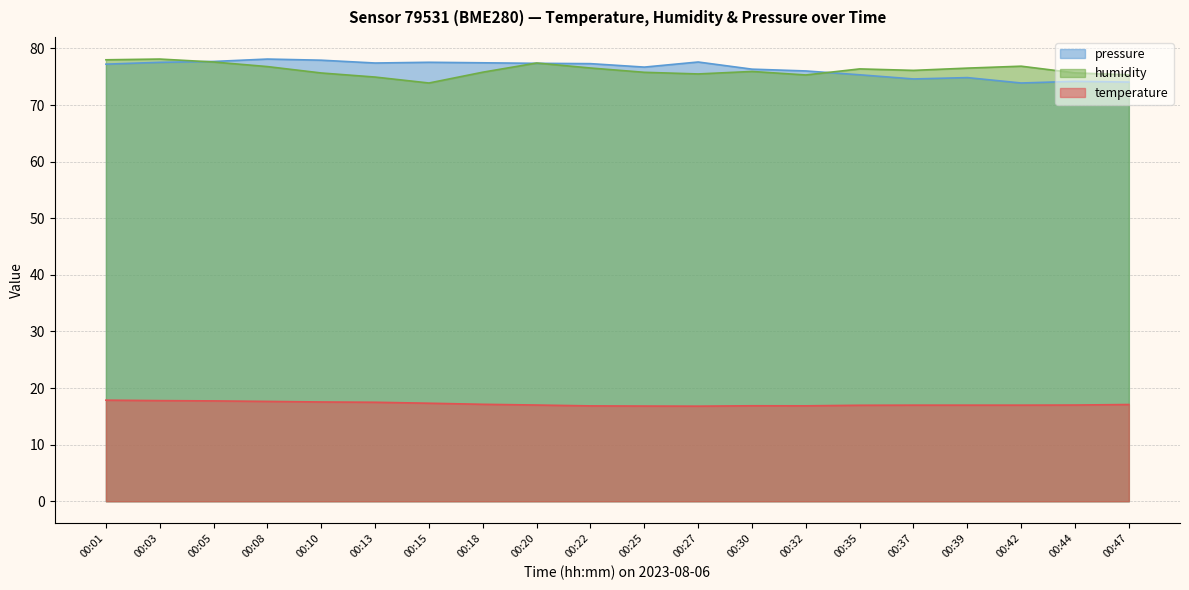

What is the sum of all temperature values?

343.7